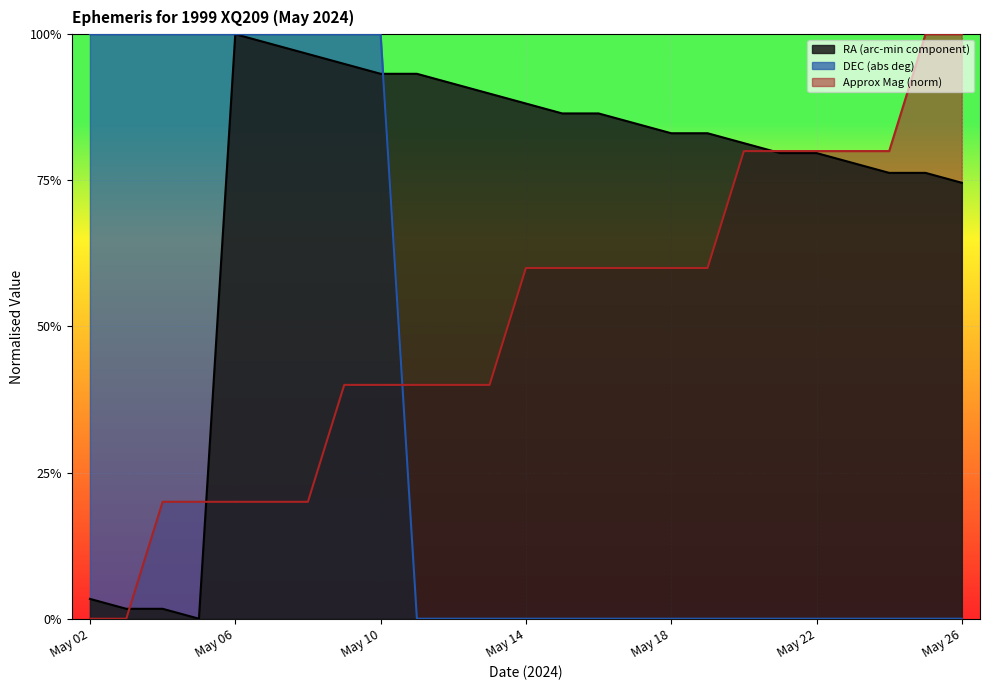

What is the total value across all series at May 09?

2.3